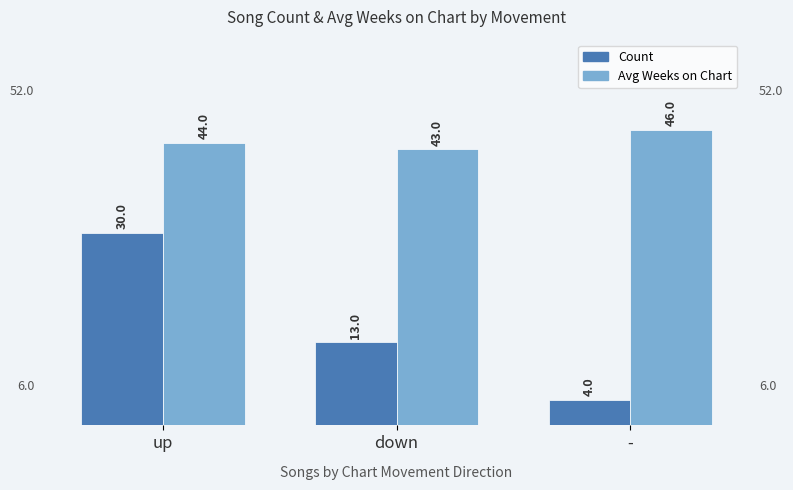

List the series in order of their overall mean, lowest first.

Count, Avg Weeks on Chart